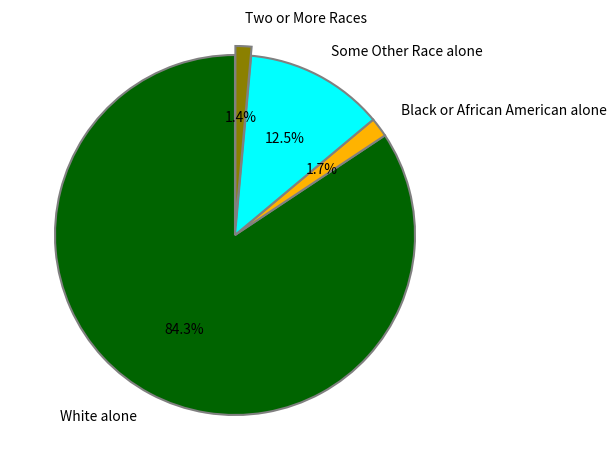

Which category has the biggest portion of the pie?

White alone